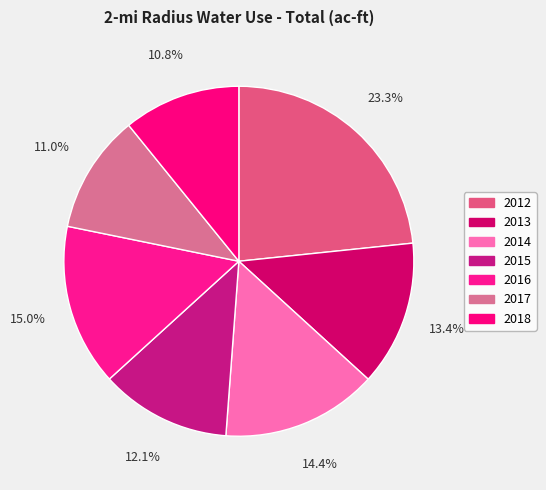

Count the number of slices in the pie.

7